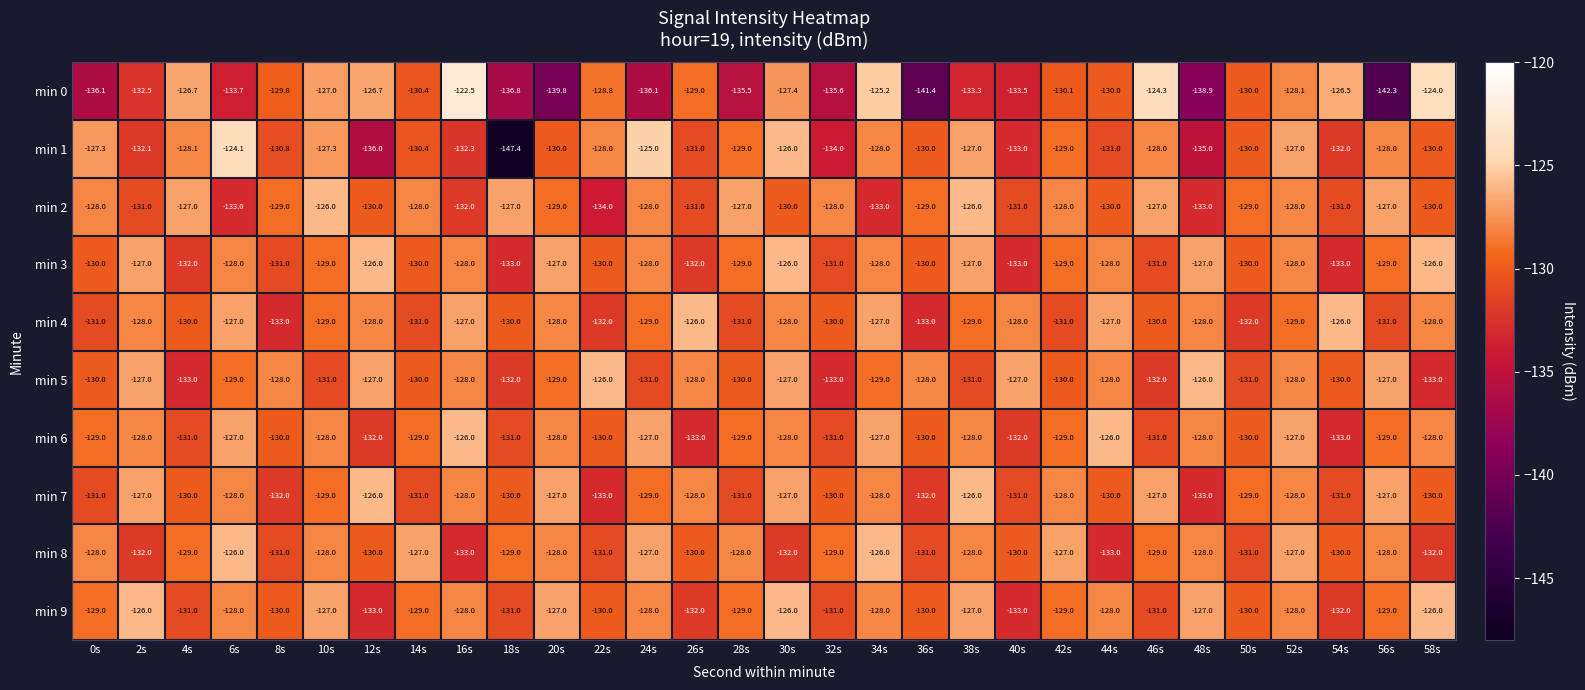

True or false: min 7 has a value of -228.6 at 8s.

False